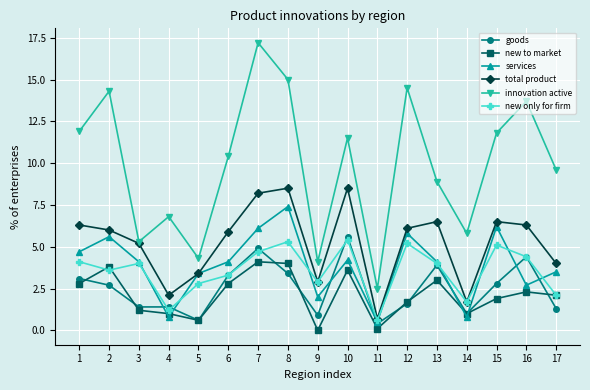

What are all the series names shown in the legend?

goods, new to market, services, total product, innovation active, new only for firm